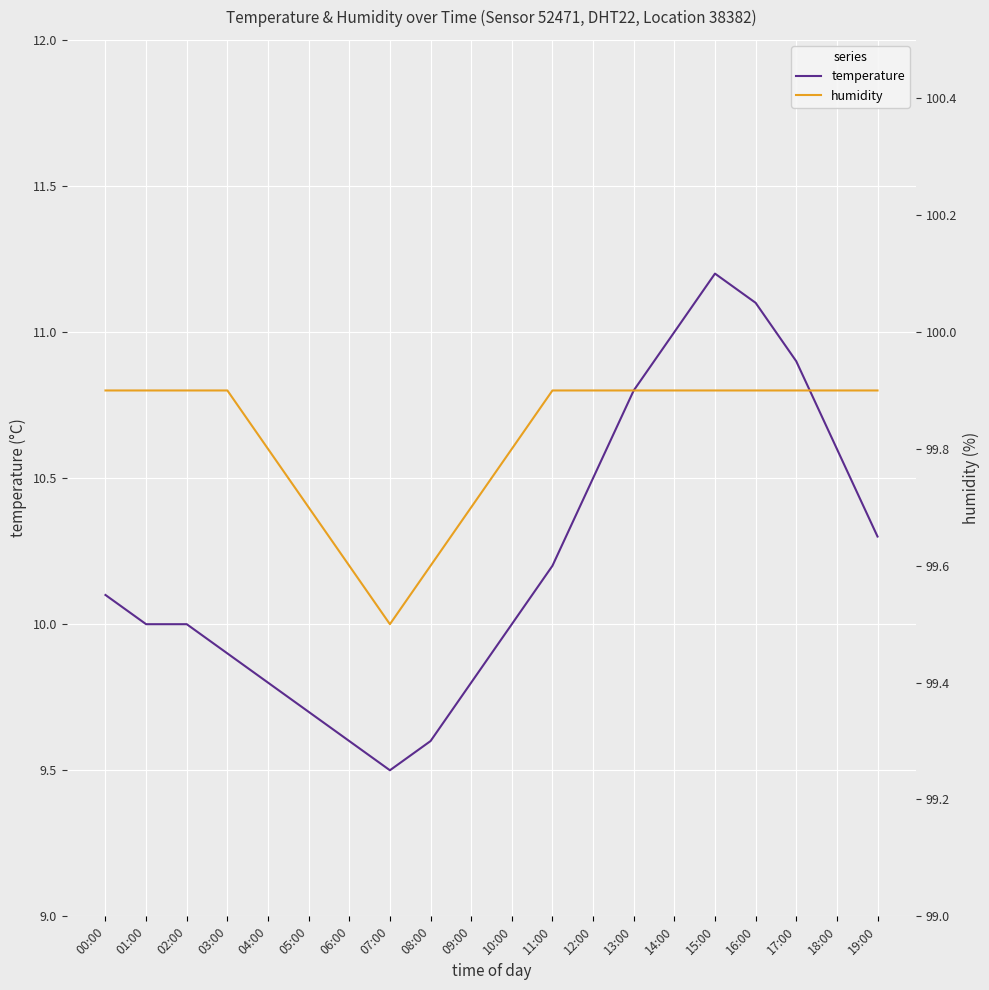

Between 03:00 and 15:00, which series saw the biggest shift?

temperature